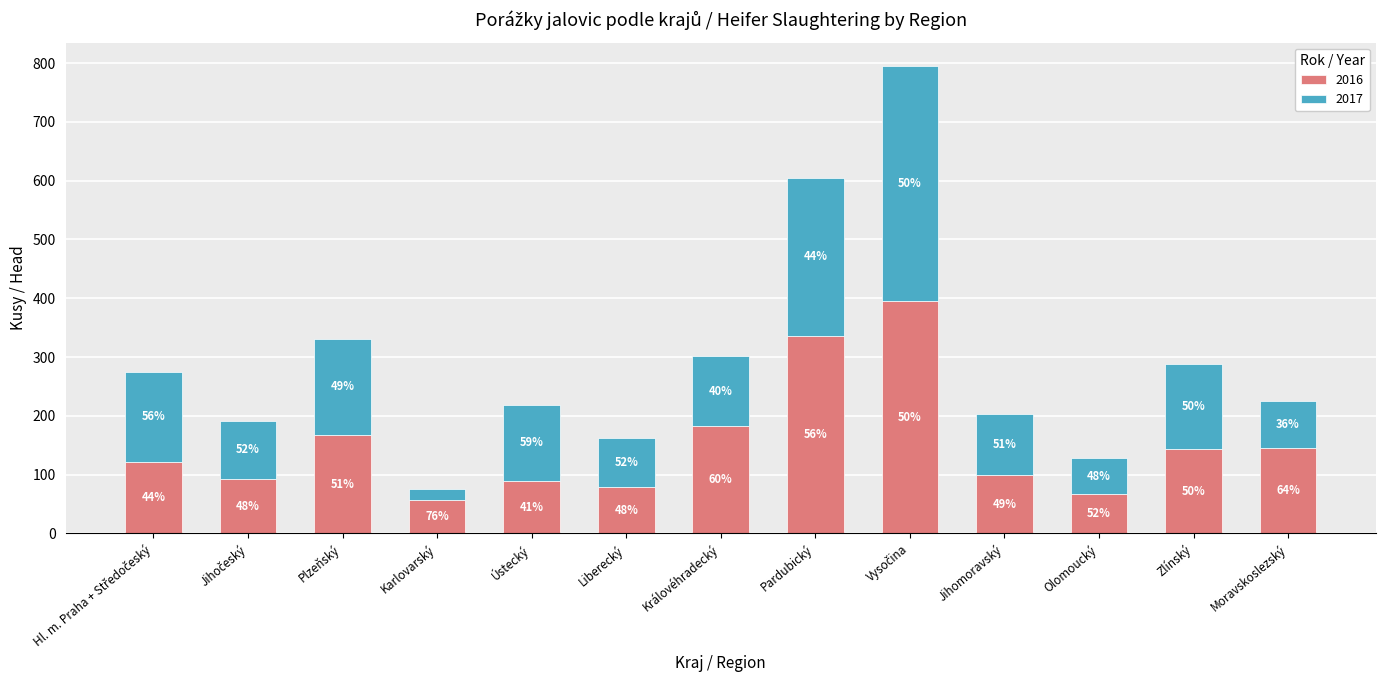

At Pardubický, list the series in order from smallest to largest.

2017, 2016